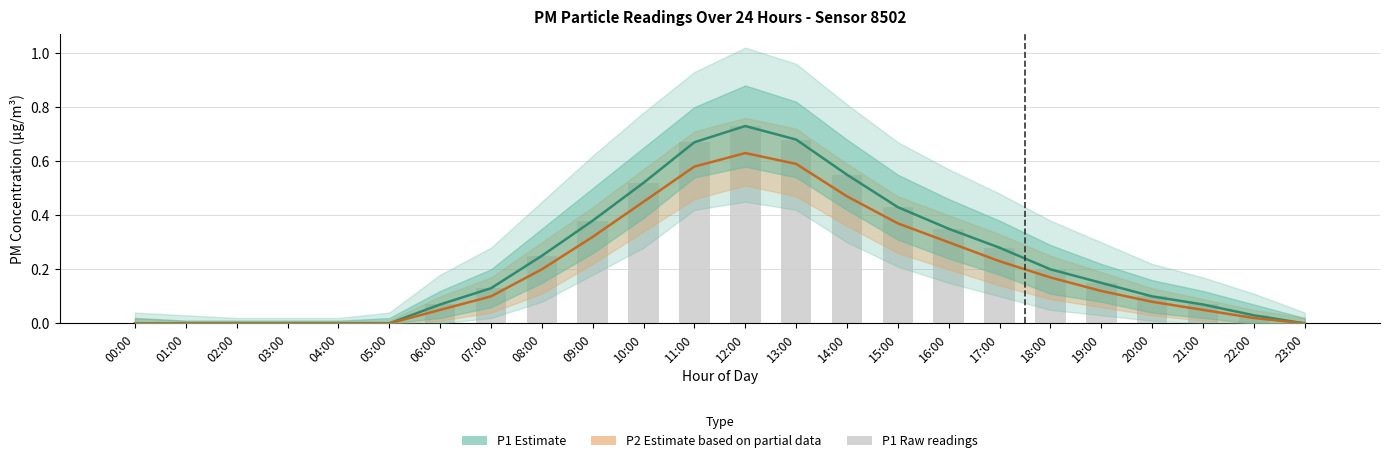

Which series has the largest range (max minus min)?

P1 Estimate